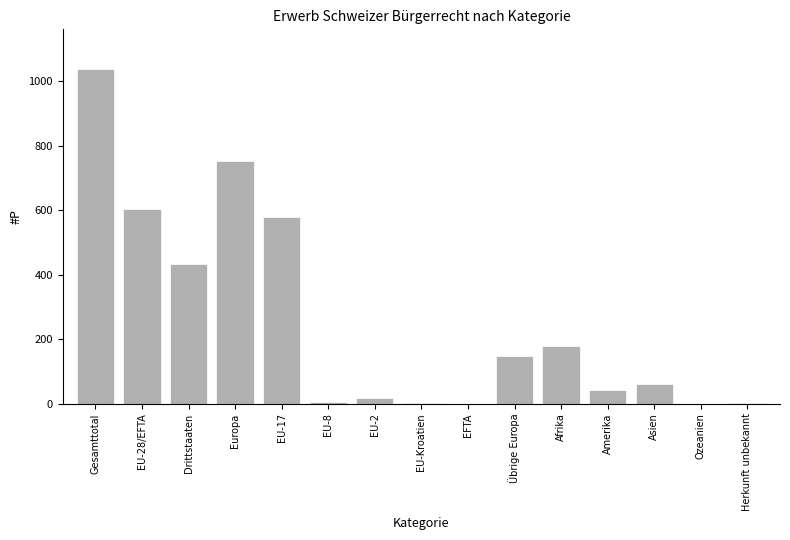

At which label is the value closest to 518?

EU-17